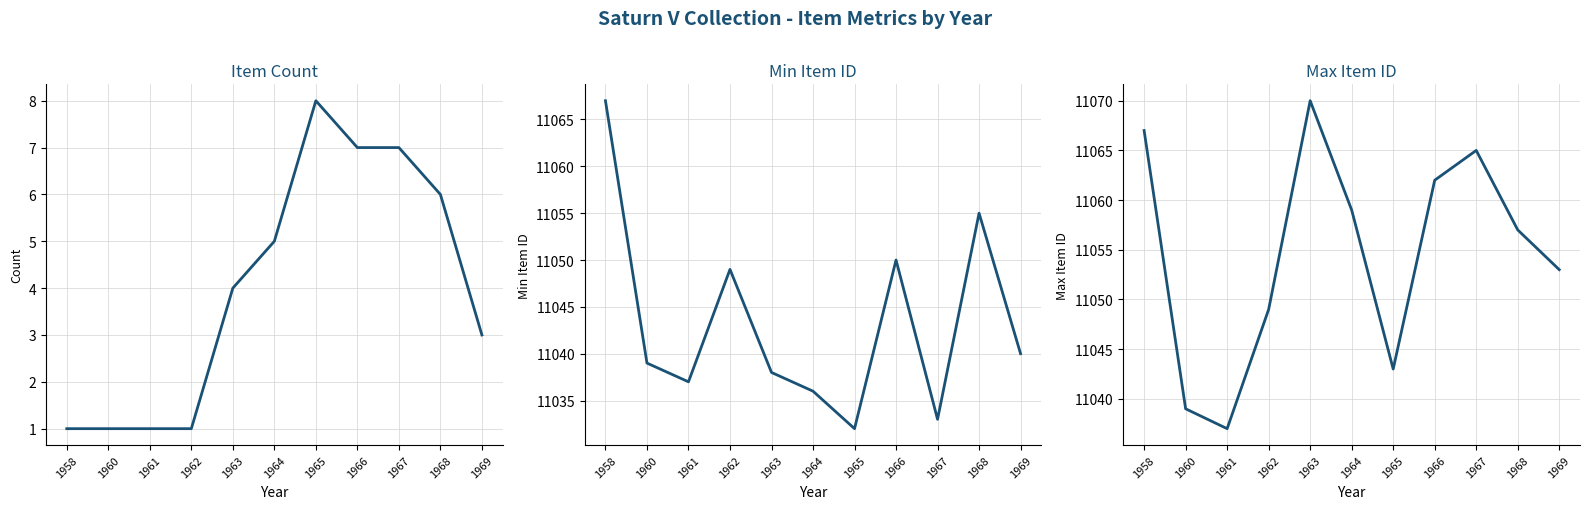

What is the greatest value displayed?

11070